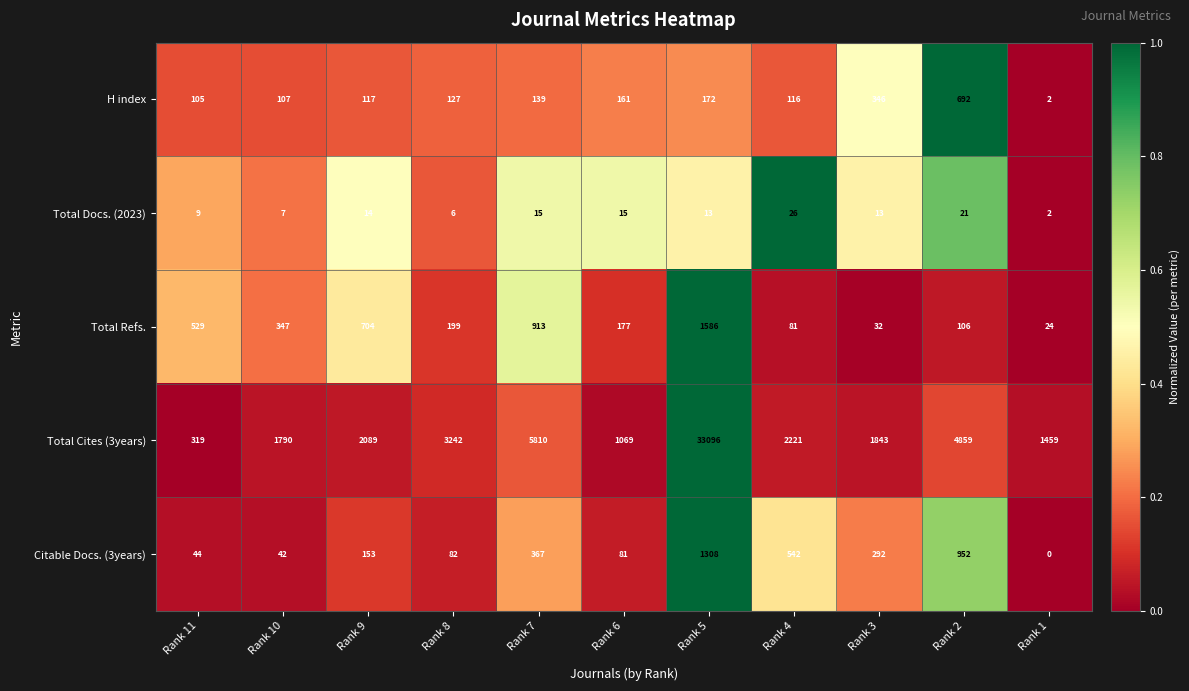

What is the spread (max minus min) of values at Rank 4?

2195